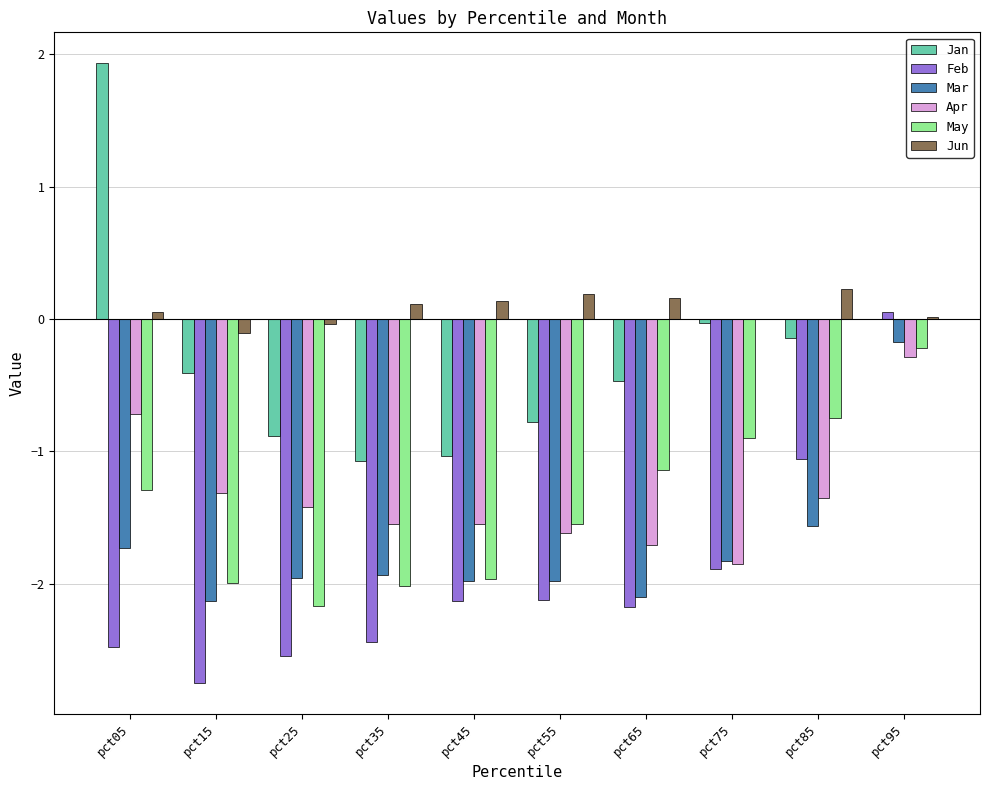

What is the total value across all series at pct85?

-4.6